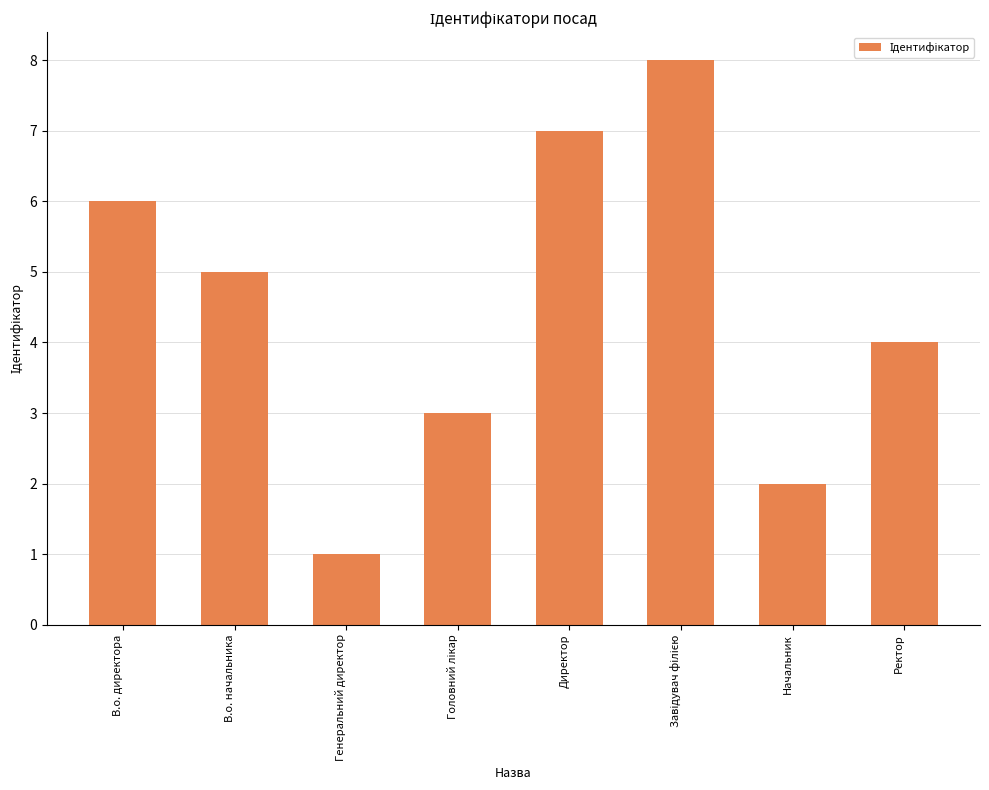

What is the greatest value displayed?

8